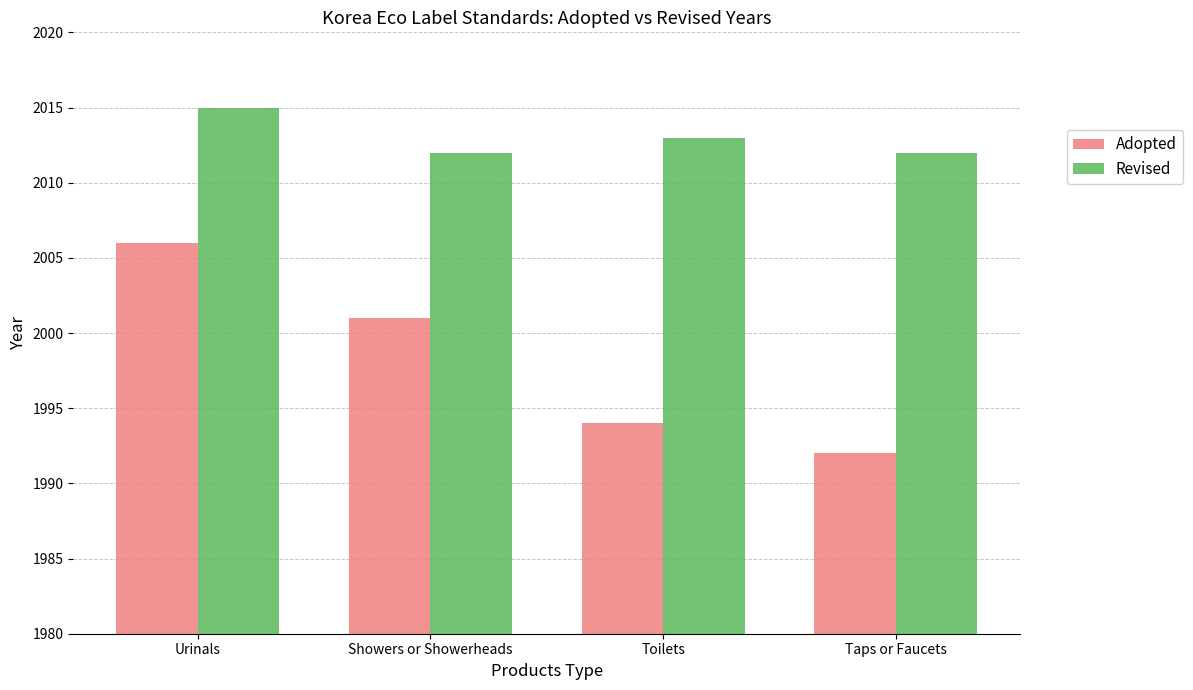

Which series has the largest range (max minus min)?

Adopted